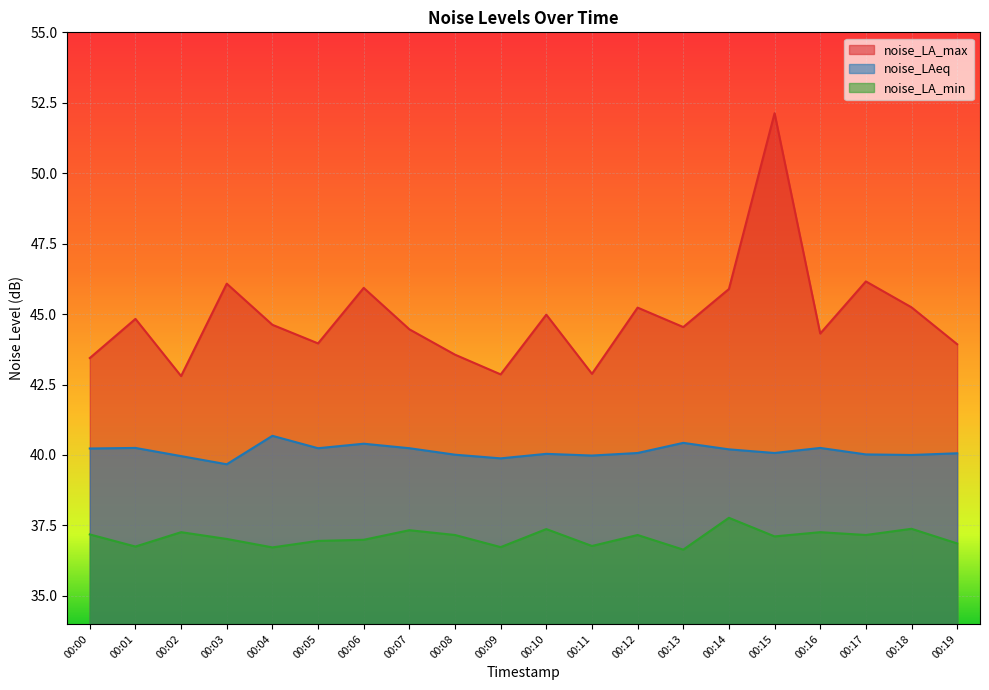

How many data points in noise_LA_max are above 44?

13